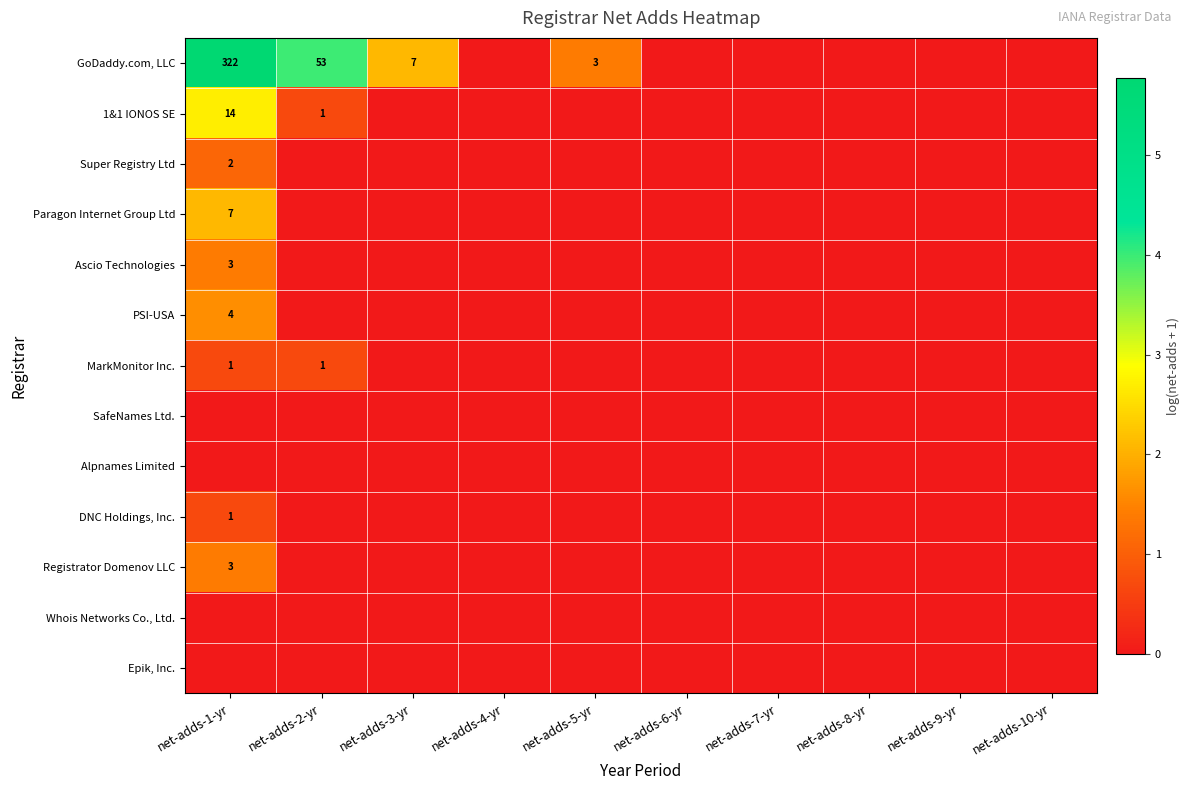

Between net-adds-6-yr and net-adds-1-yr, which is larger?

net-adds-1-yr